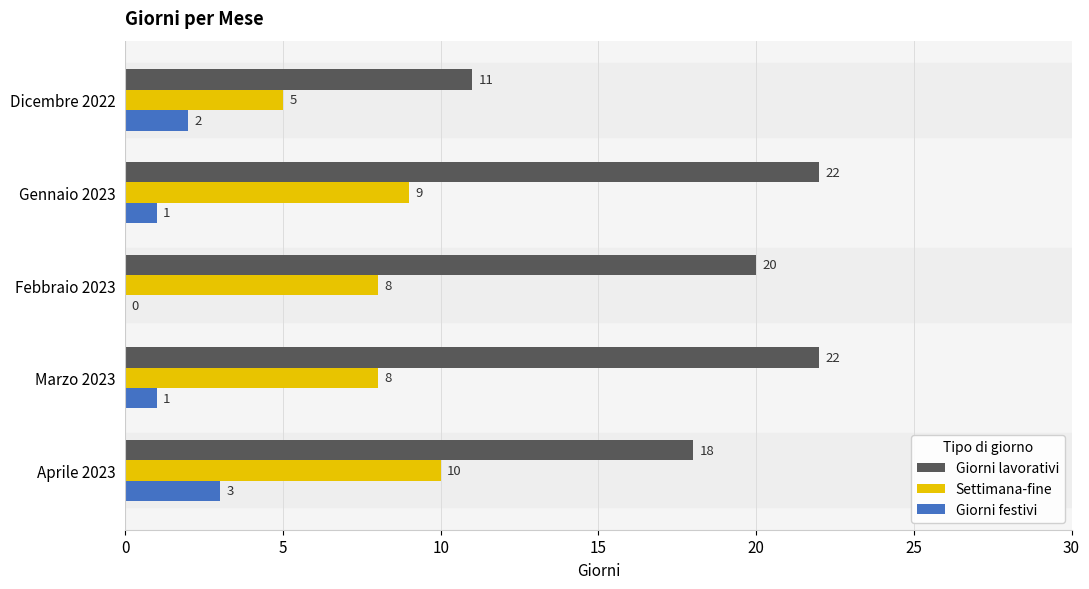

At which category is the sum across all series the highest?

Gennaio 2023